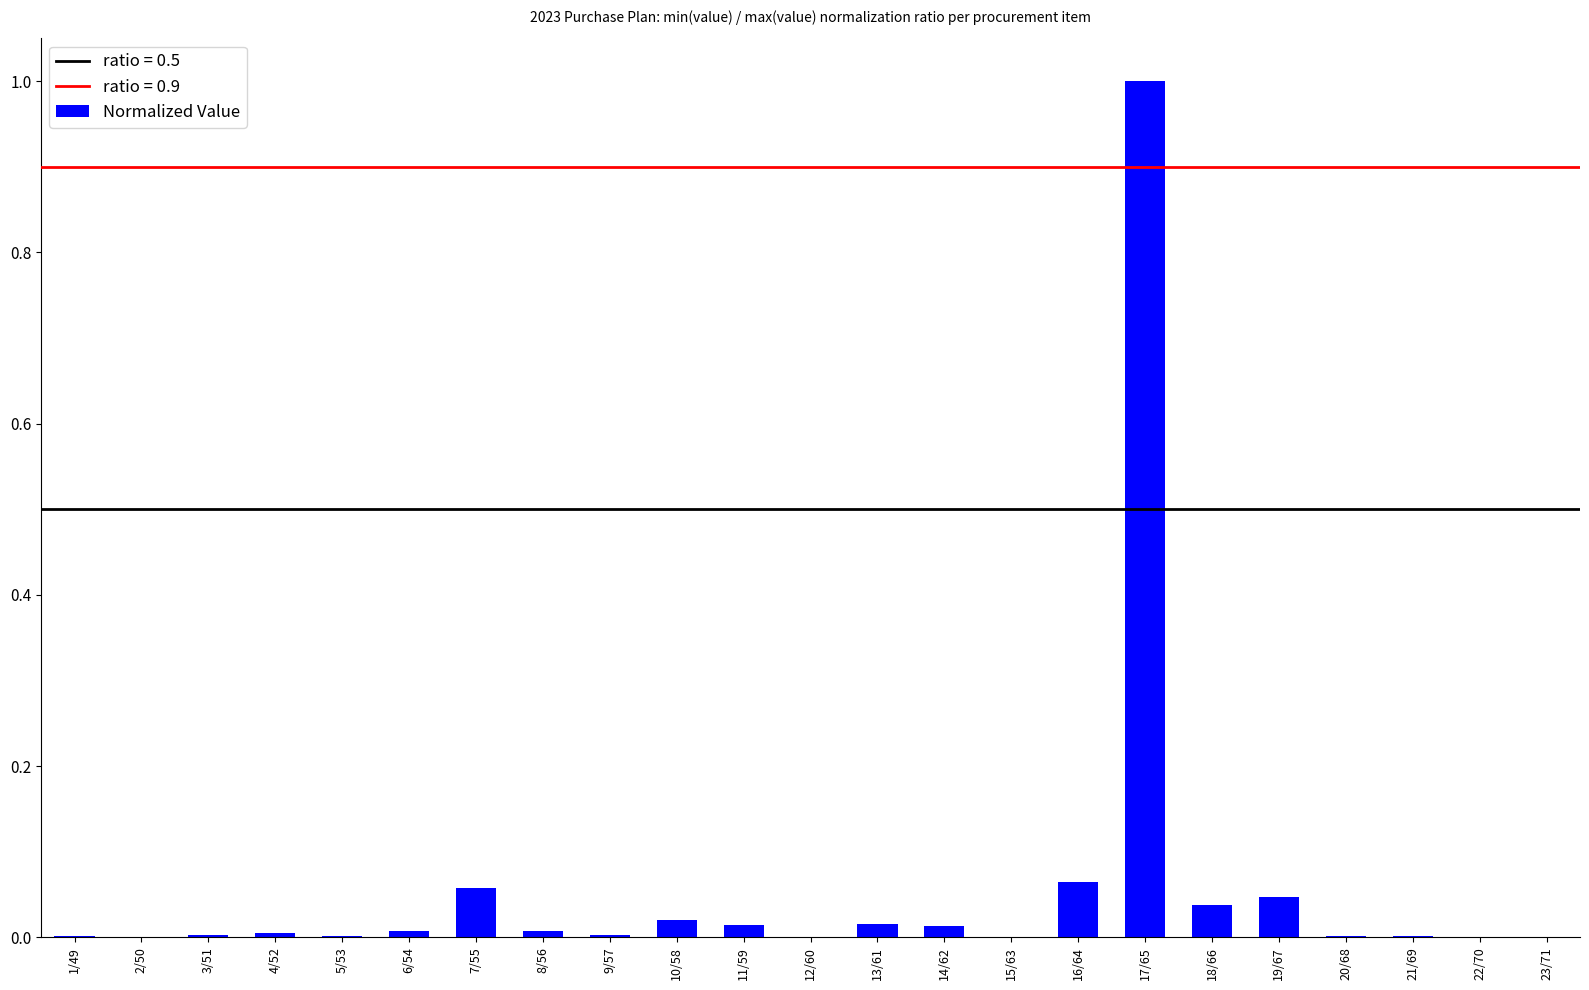

How many series are shown in this chart?

1